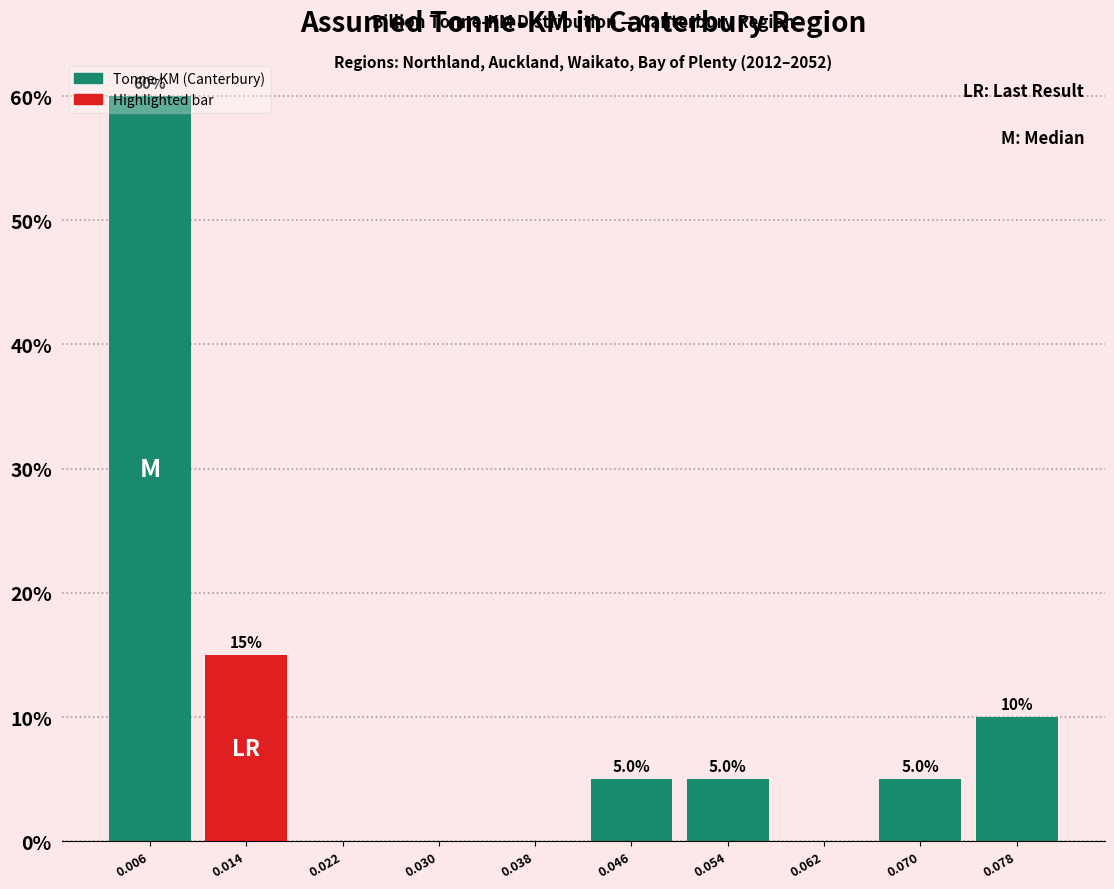

Over which range of the x-axis is the bar tallest?

0.002 to 0.010